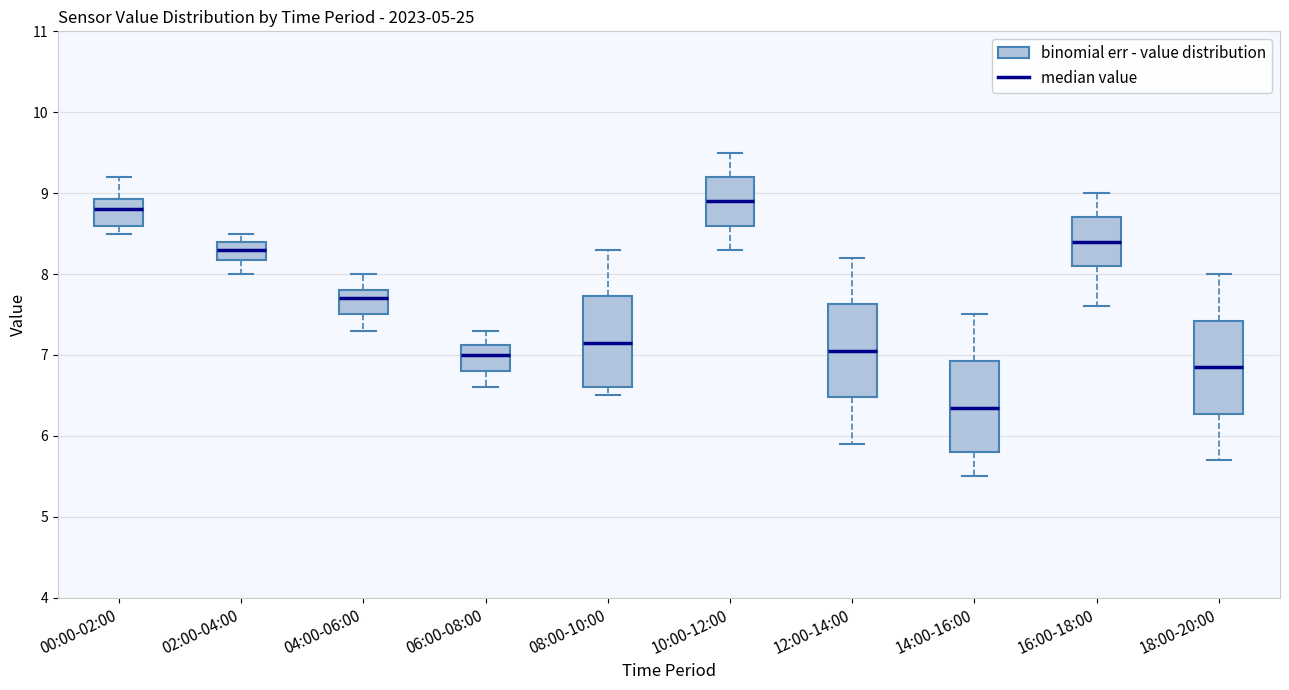

Where does the upper whisker of the box for 04:00-06:00 end on the y-axis? The values are not printed on the chart, so give them approximately, as read against the axis.

8.0